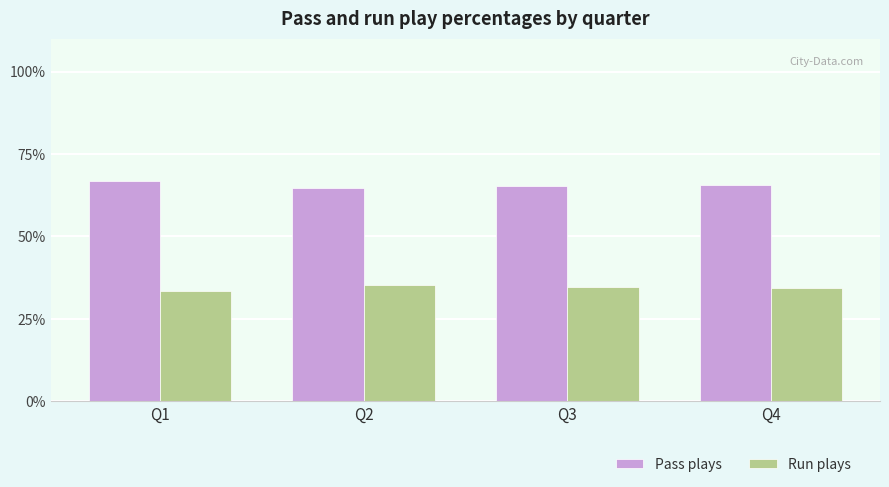

Is it true that Pass plays equals 16.3 at Q4?

False